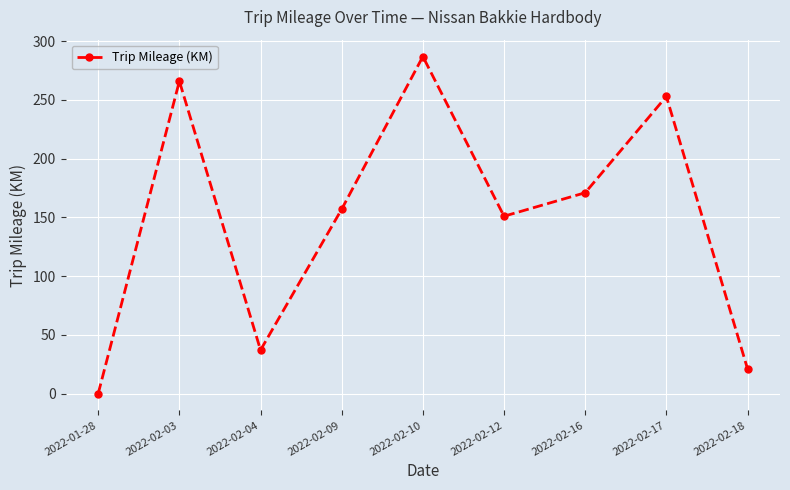

How many interior local valleys (lower than both neighbors) does the data have?

2